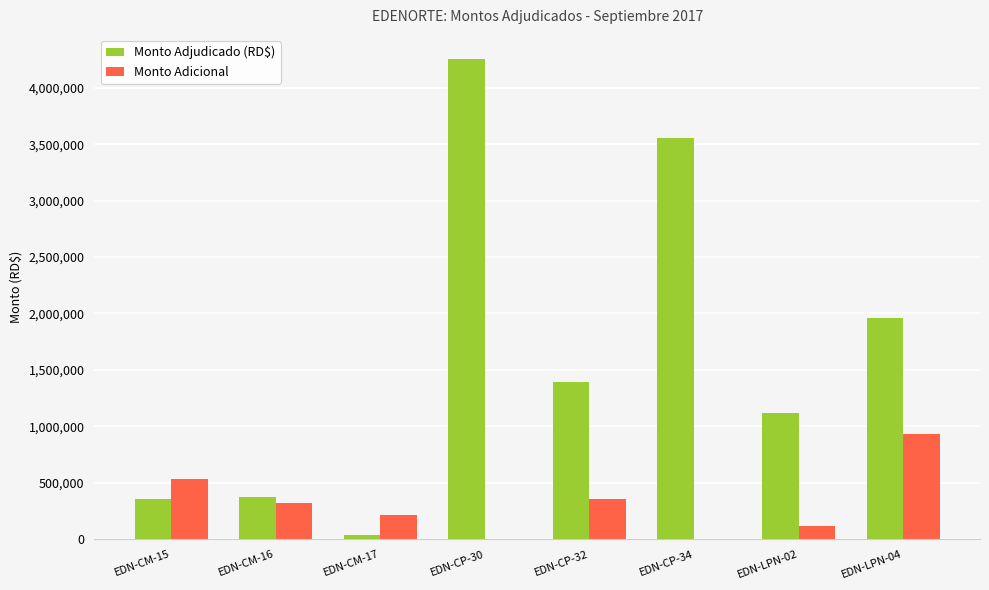

How many series are shown in this chart?

2